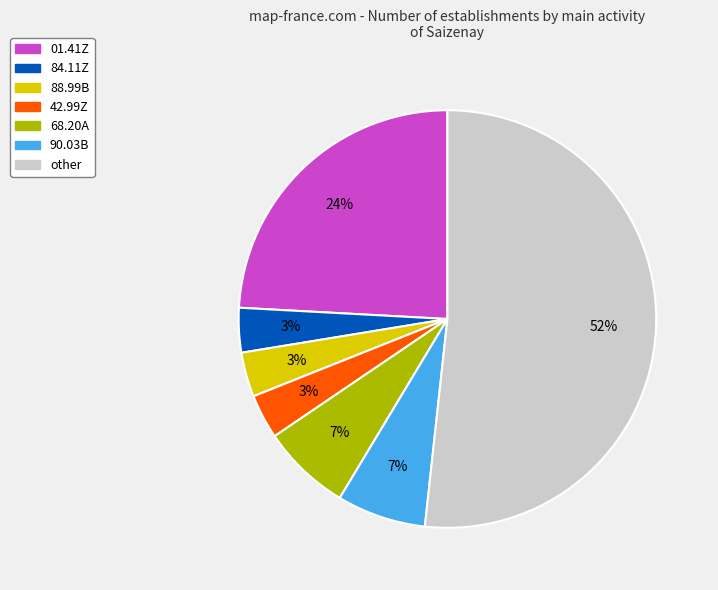

True or false: other accounts for 52% of the total.

True